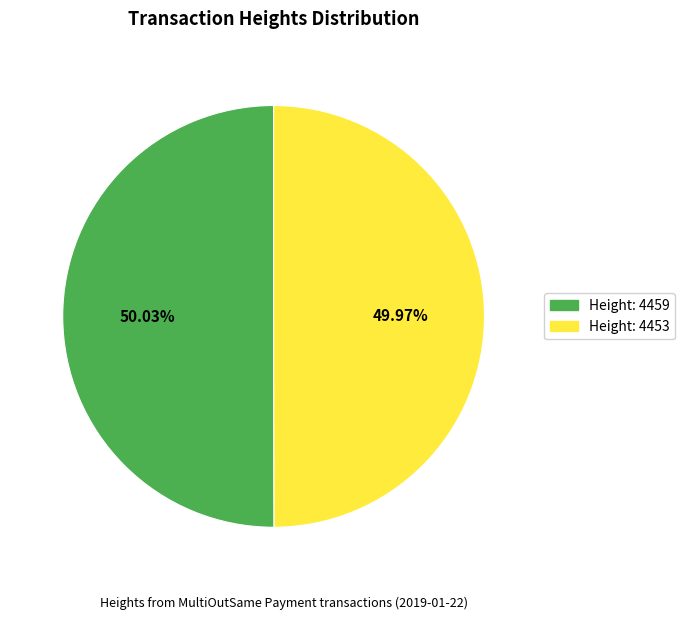

To the nearest percent, what is the combined percentage of Height: 4459 and Height: 4453?

100%